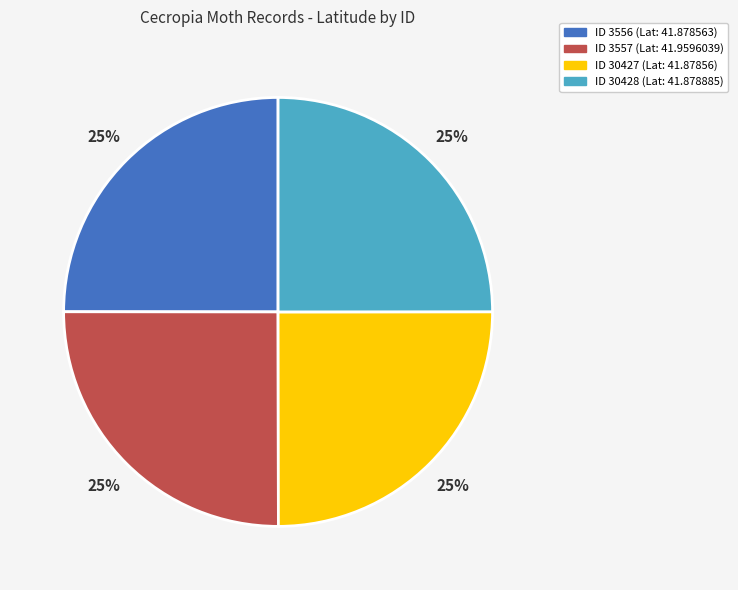

How many slices are in this pie chart?

4